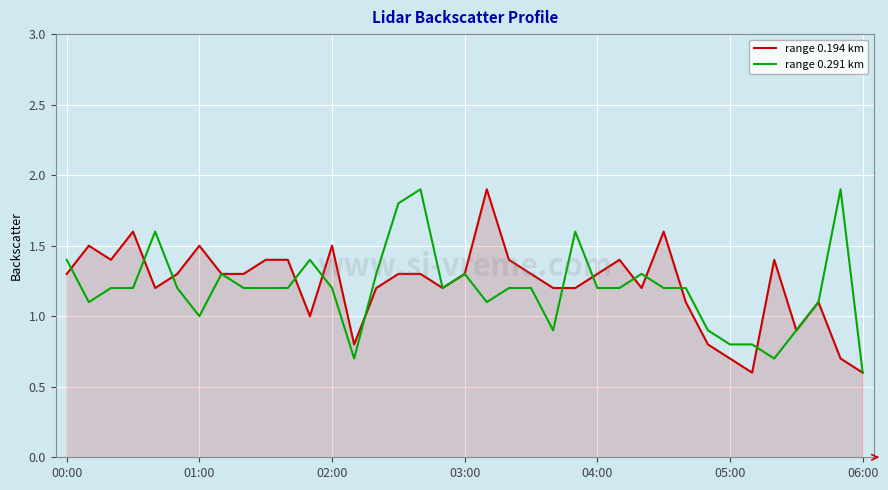

What is the smallest value displayed?

0.6